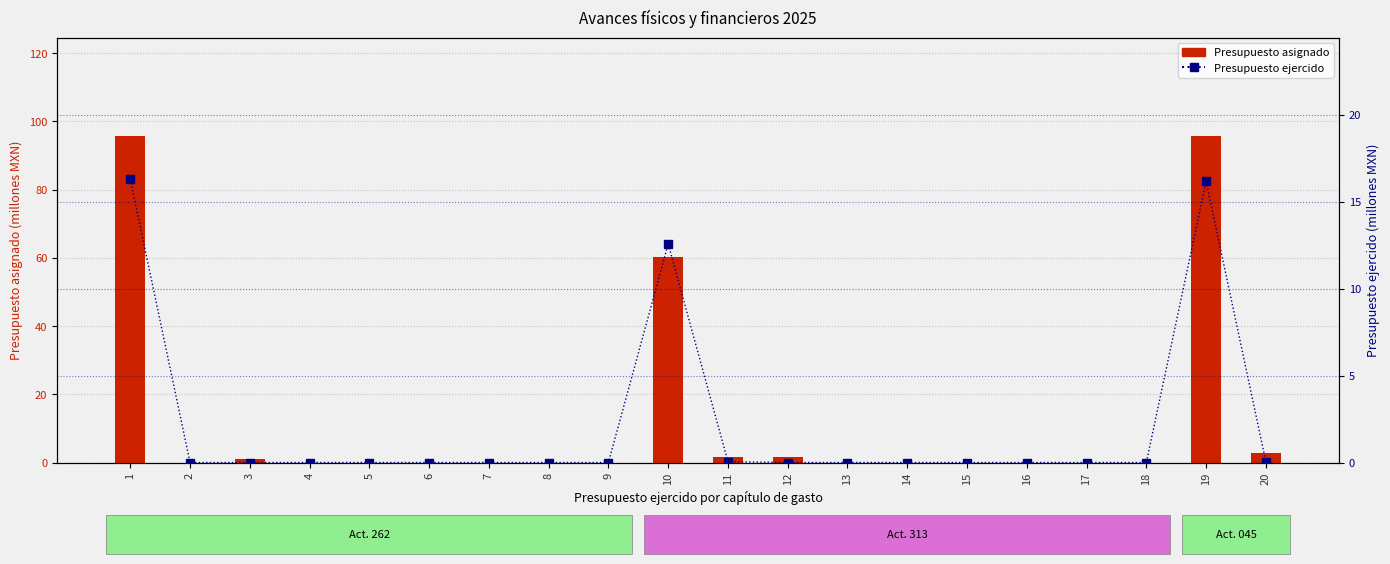

Is it true that Presupuesto asignado equals 0.0 at 14?

True